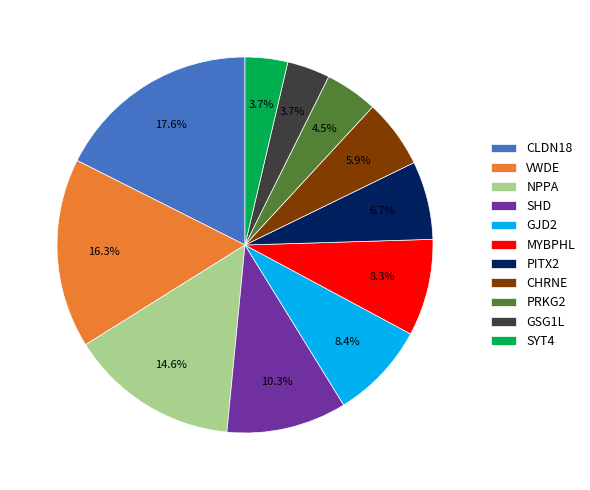

Which category has the biggest portion of the pie?

CLDN18